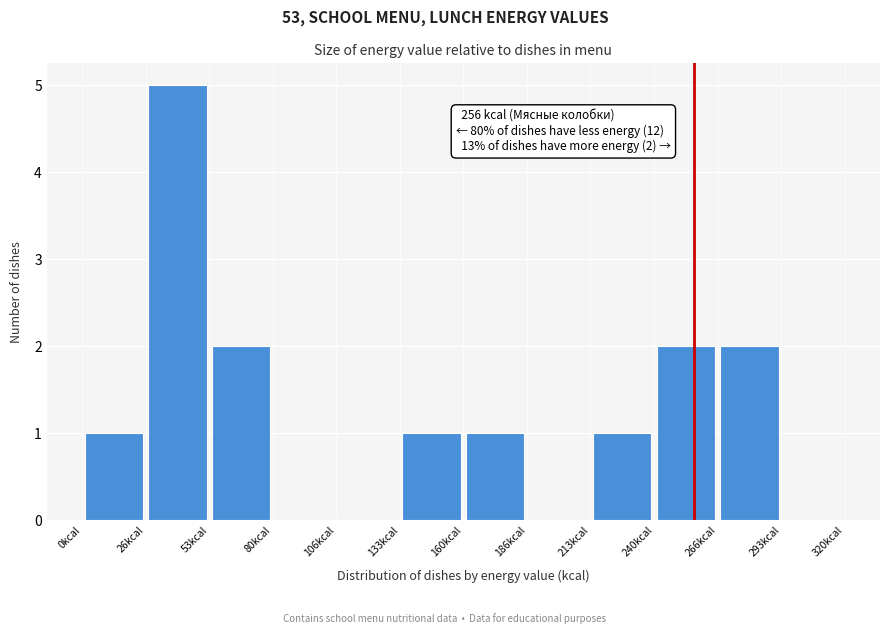

Which range on the x-axis has the tallest bar?

25 to 55